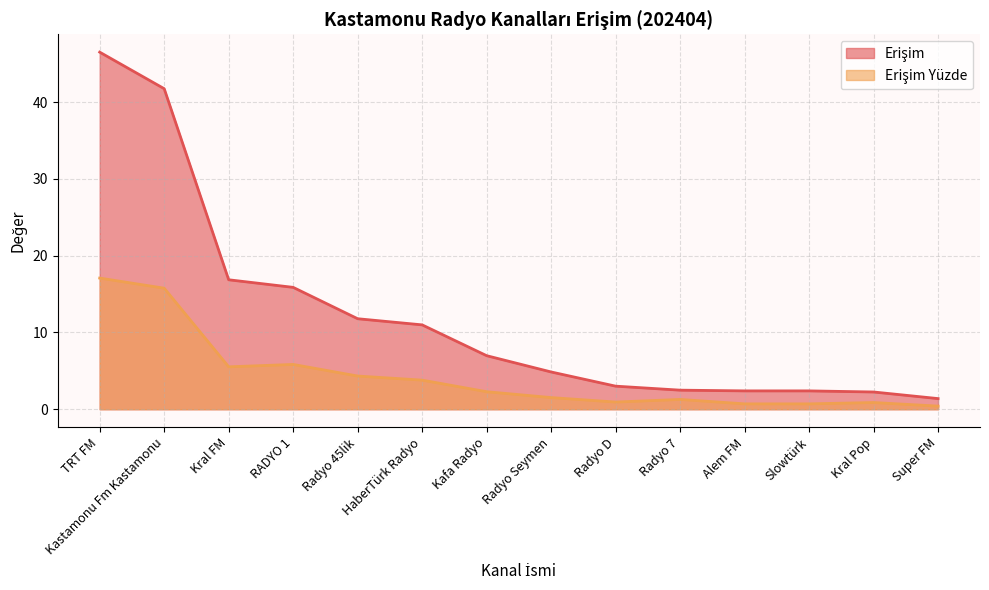

What position from the right is Alem FM?

4